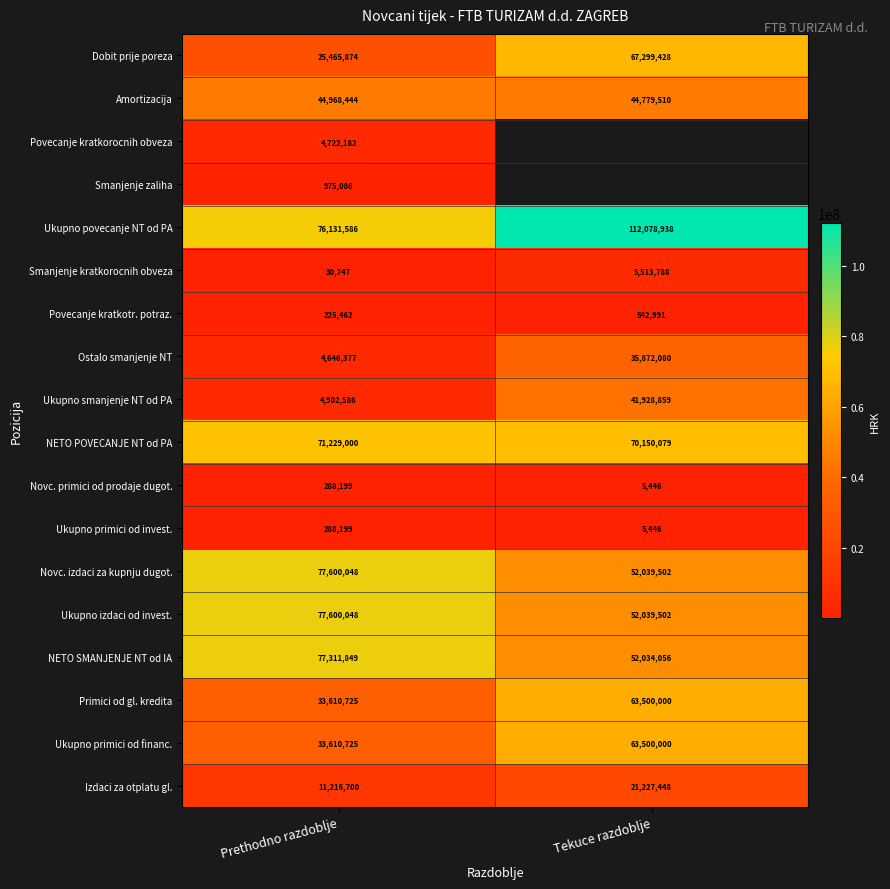

What is the minimum value for Ukupno smanjenje NT od PA?

4902586